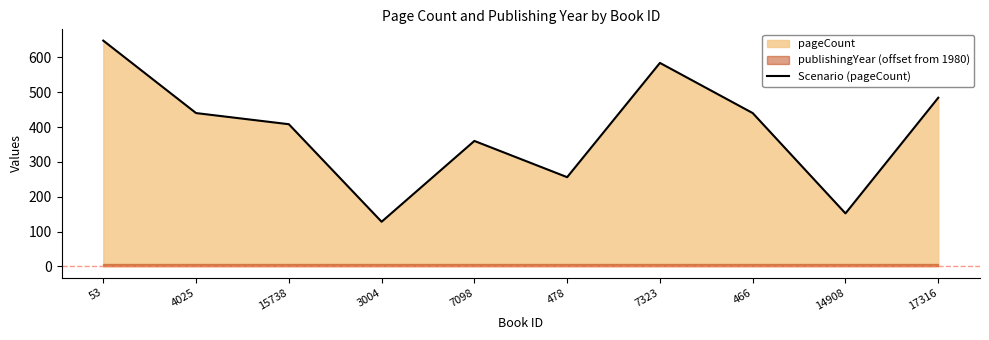

What is the maximum value shown in the chart?

648